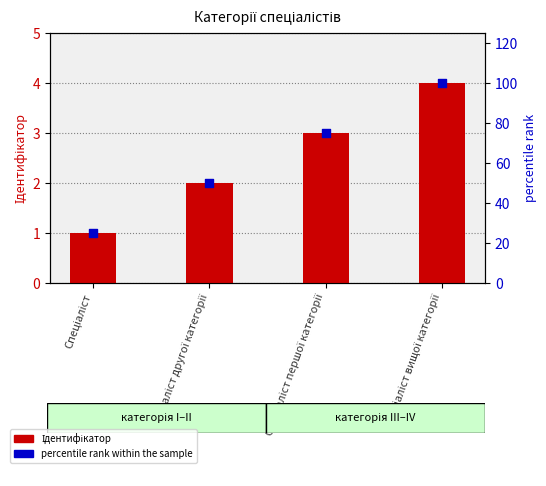

Which series reaches the maximum Y coordinate?

percentile rank within the sample